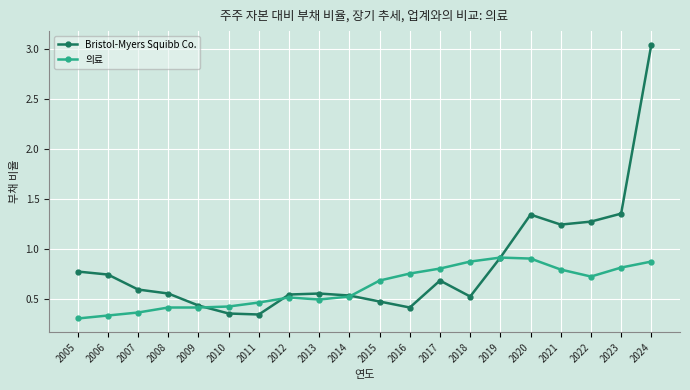

At which category is the sum across all series the highest?

2024